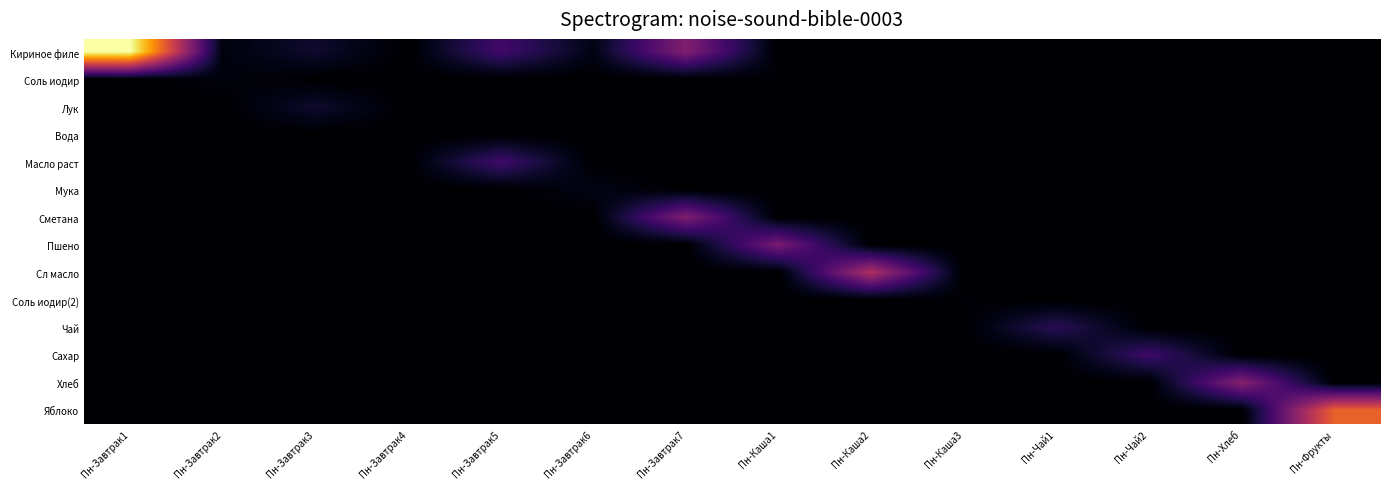

Between Пн-Завтрак7 and Пн-Чай1, which series saw the biggest shift?

Кириное филе